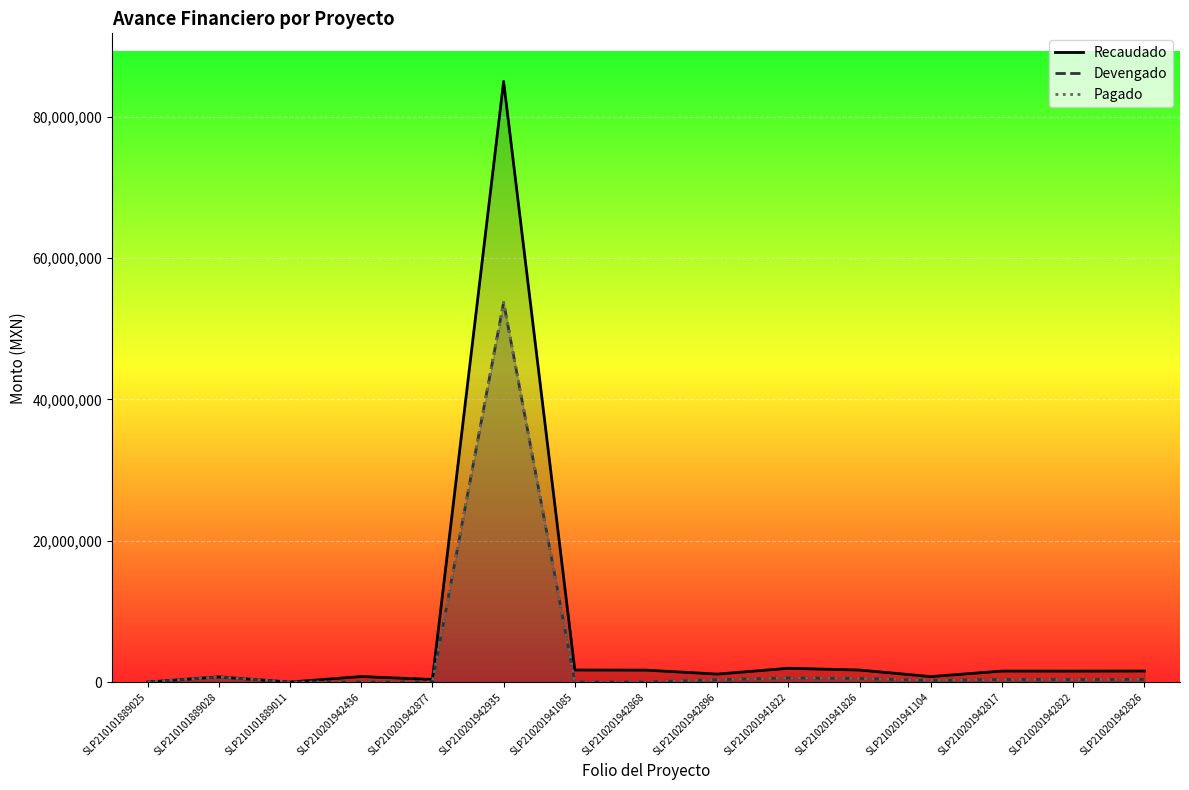

Which series changed the most between SLP210201942896 and SLP210201941104?

Recaudado